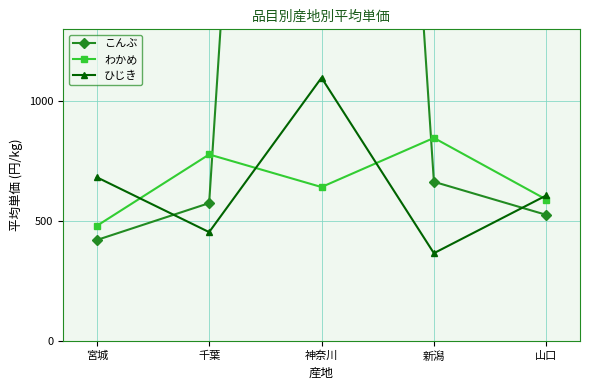

What is the greatest value displayed?

7759